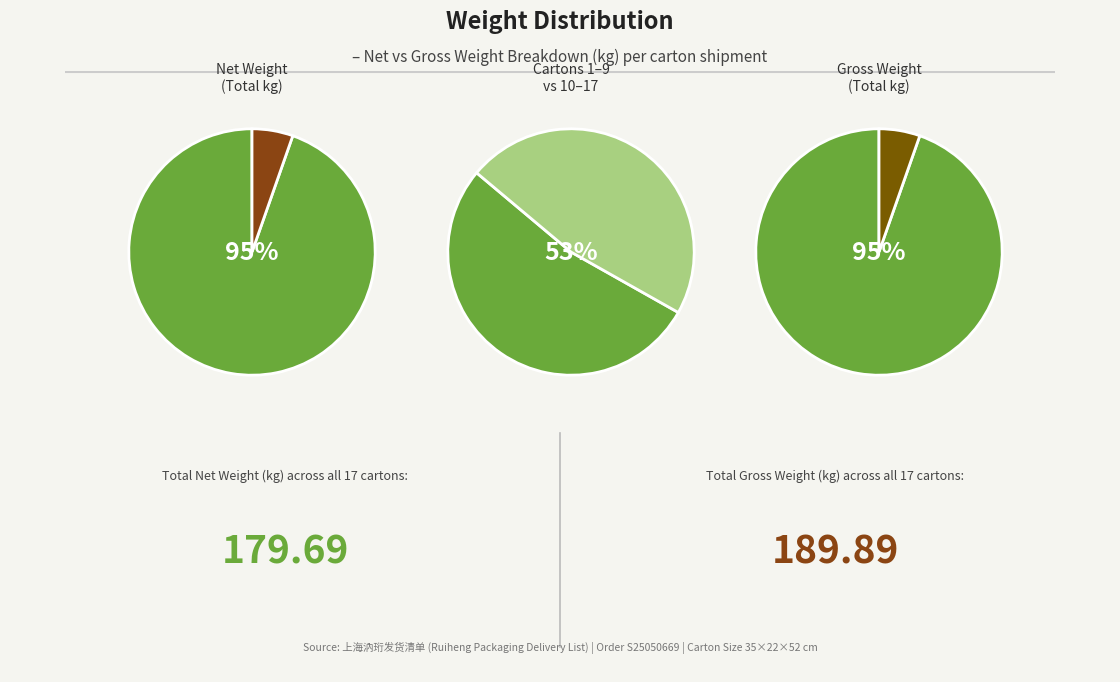

Which series has the widest spread of values?

Net Weight (kg)